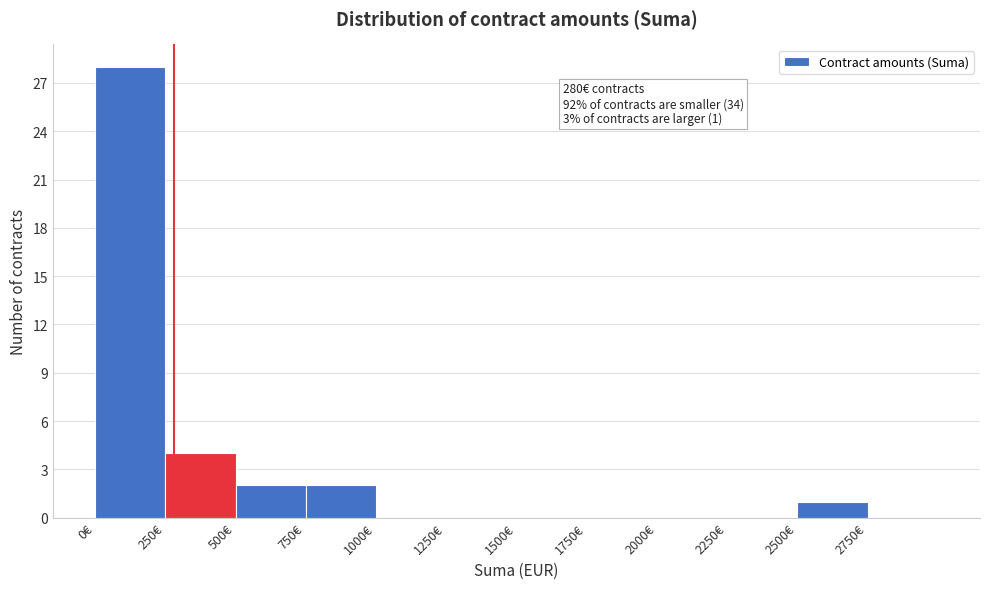

Which range on the x-axis has the tallest bar?

0 to 250